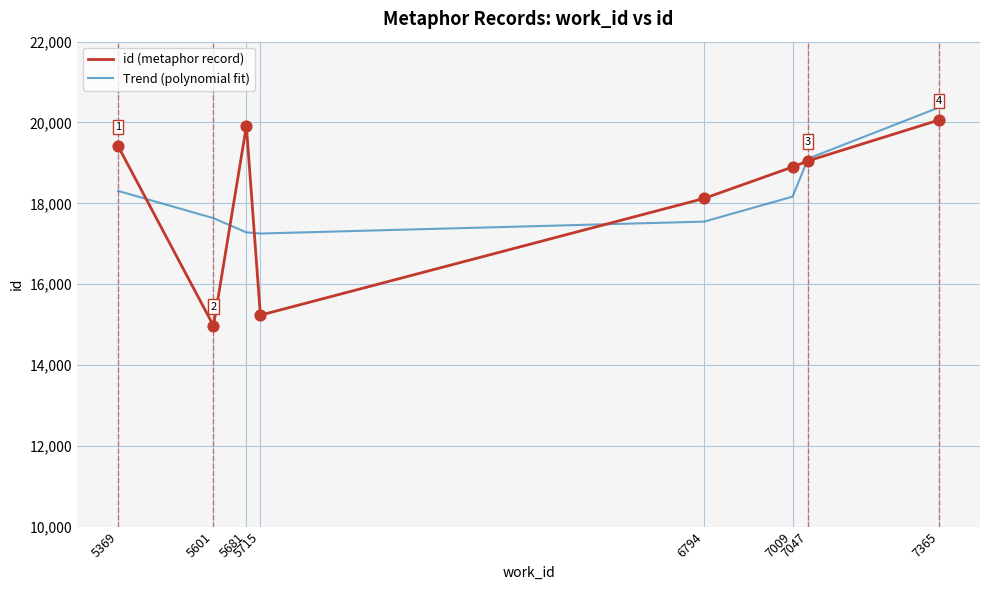

Which series has the widest spread of values?

id (metaphor record)